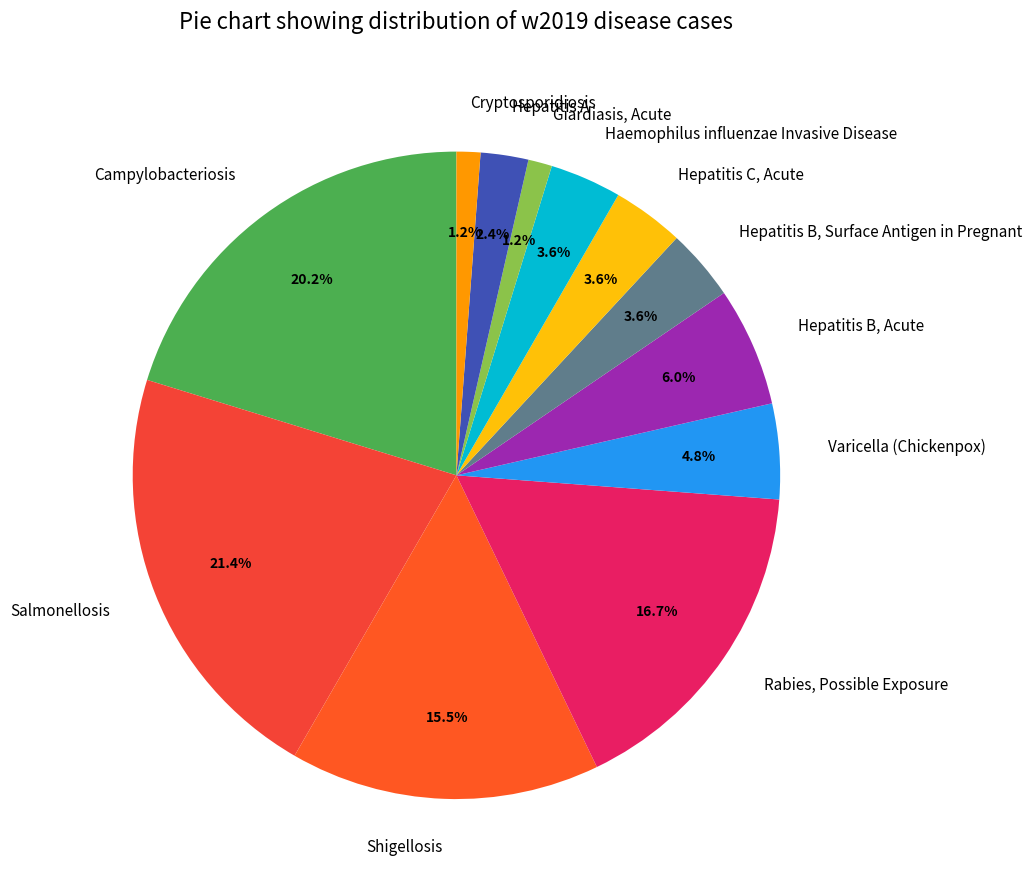

Count the number of slices in the pie.

12